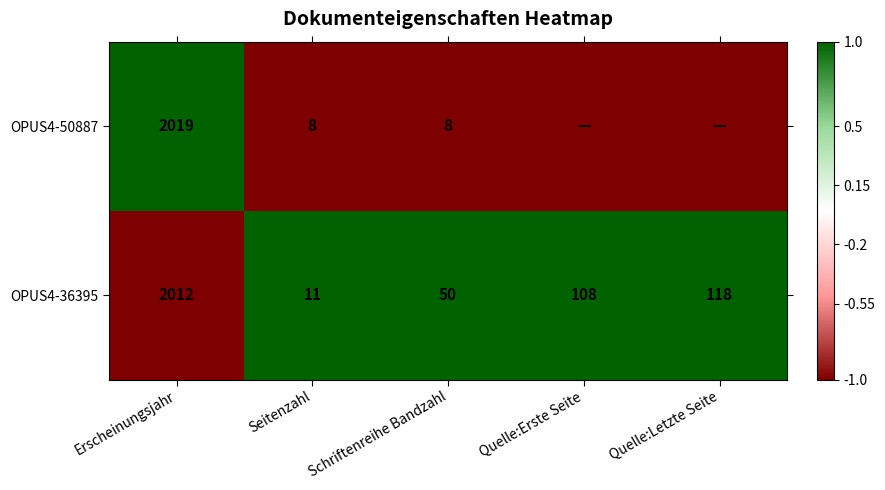

What is the total value across all series at Seitenzahl?

19